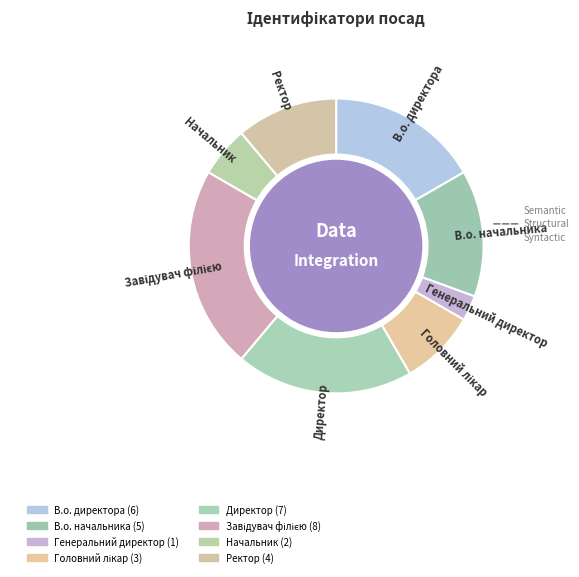

The В.о. директора slice represents 17% of the pie. True or false?

True